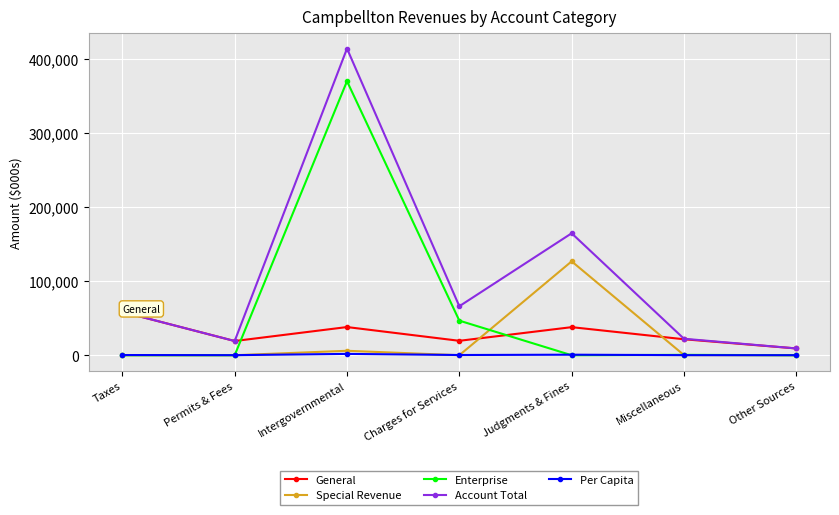

What is the difference between the maximum and second lowest values in the Special Revenue series?

126820.0